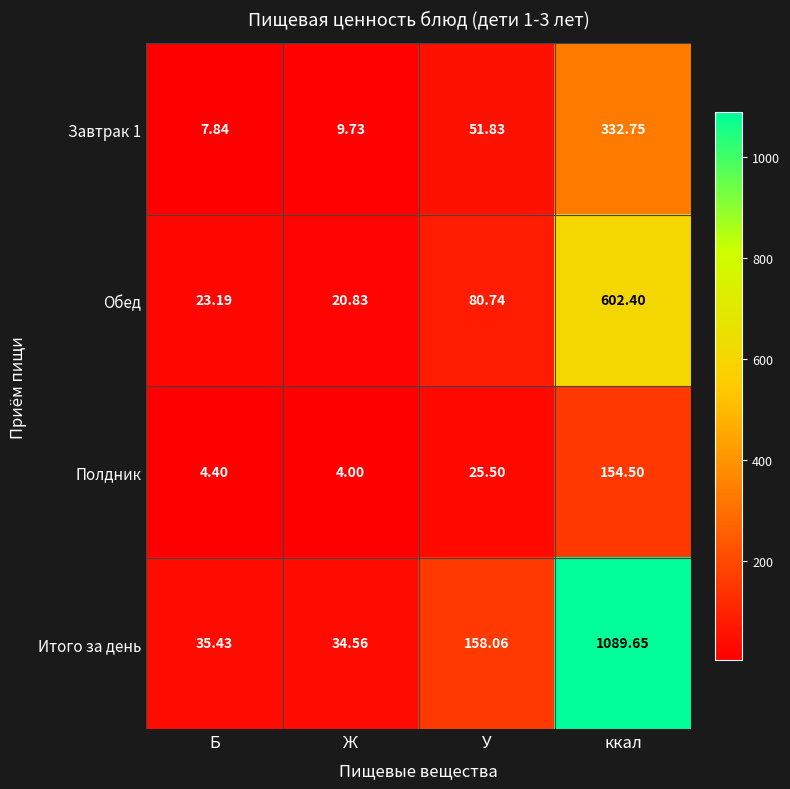

At which label does Полдник reach its minimum?

Ж